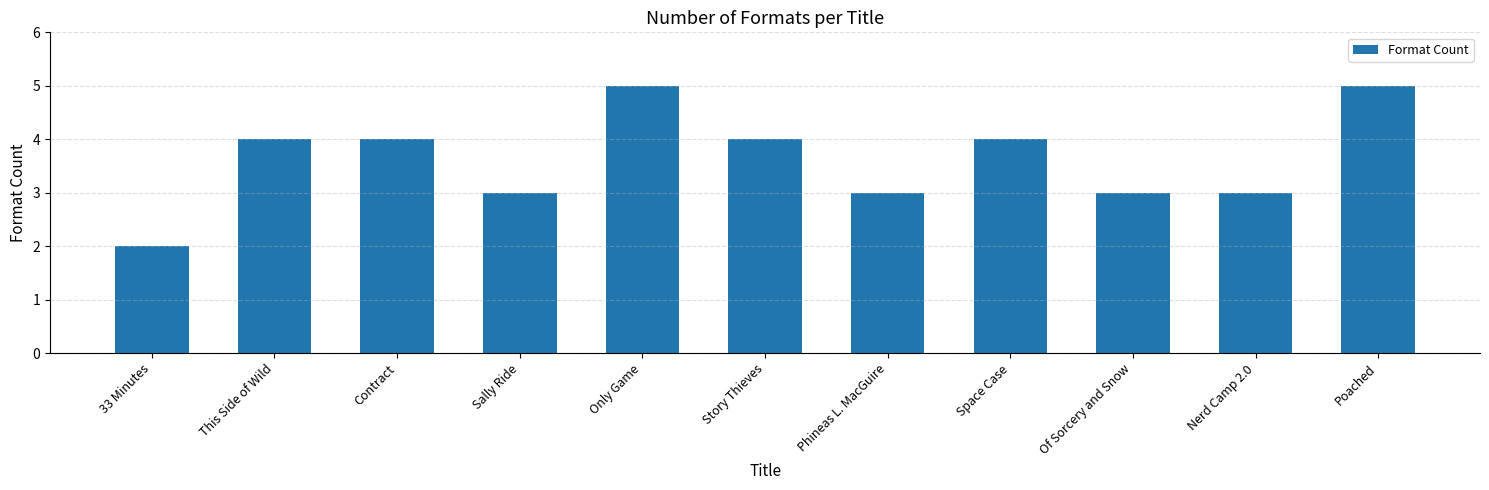

What is the greatest value displayed?

5